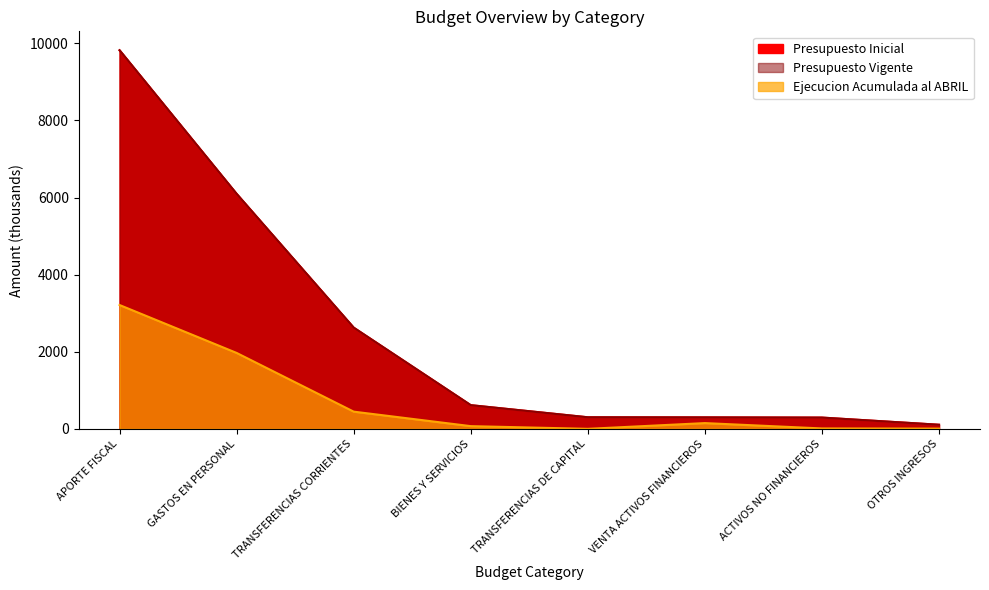

How many values in the Presupuesto Vigente series exceed 614?

3